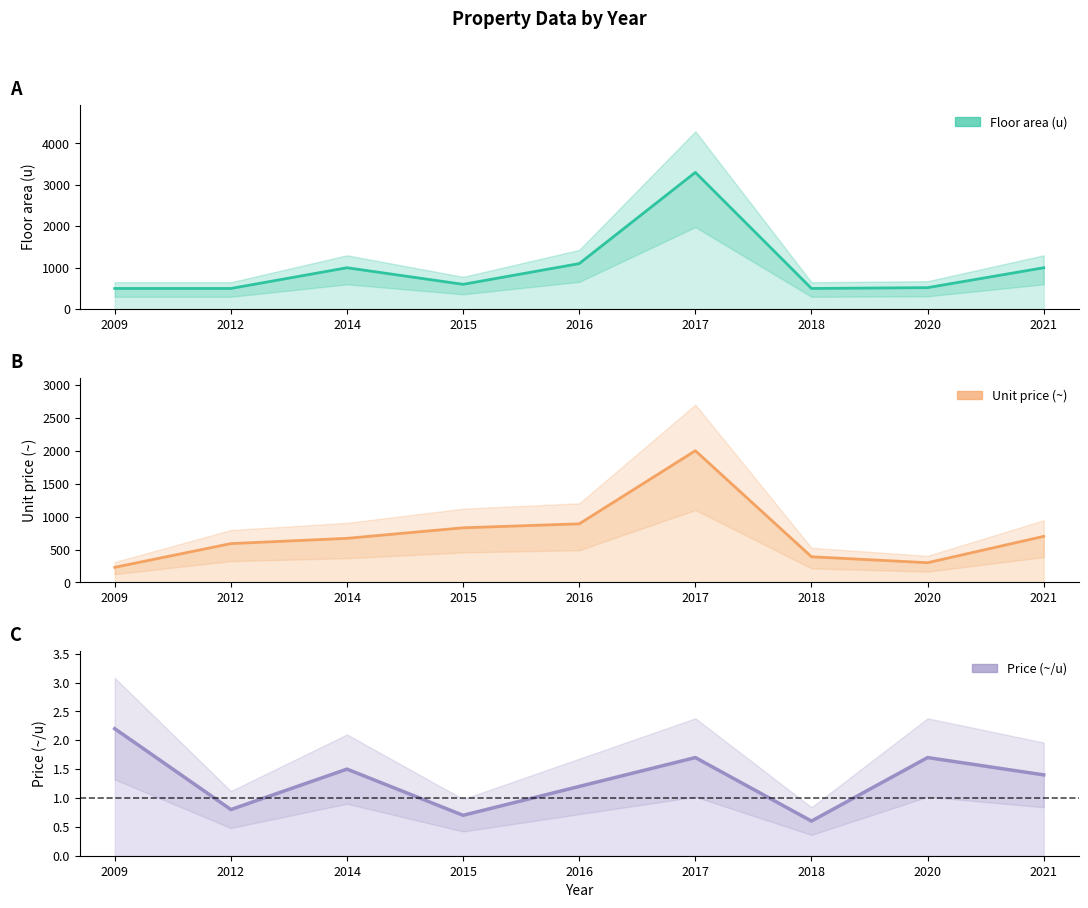

What is the sum of all Floor area (u) values?

9020.0